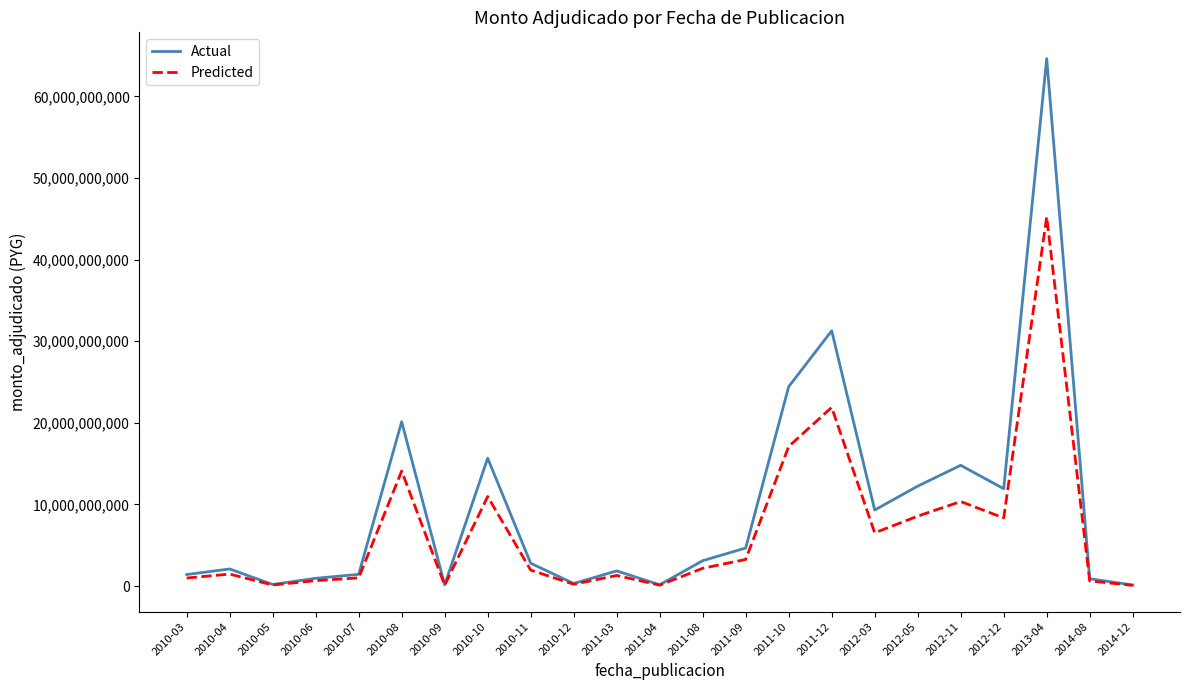

Which series changed the most between 2010-03 and 2011-09?

Actual